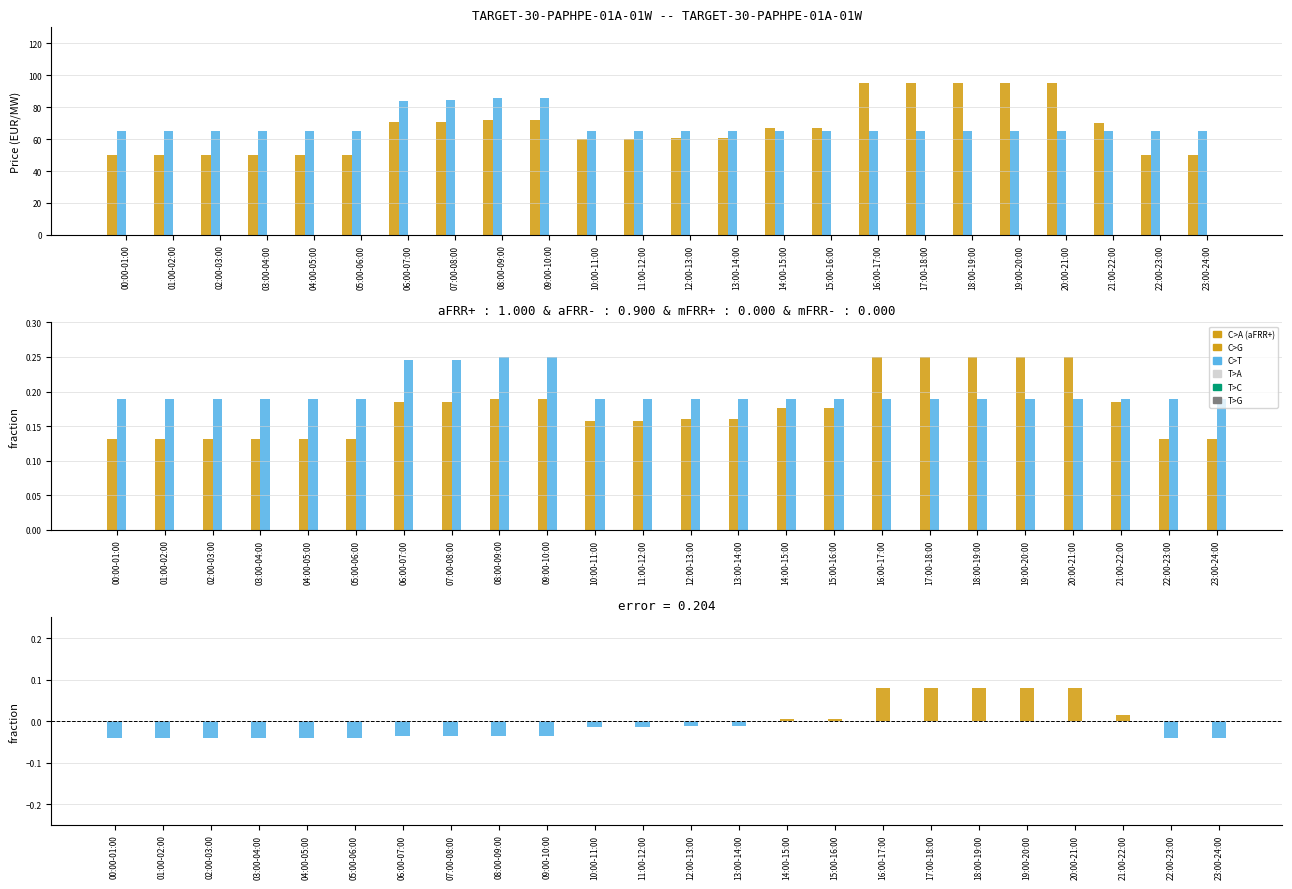

Which label corresponds to the largest value in the chart?

16:00-17:00